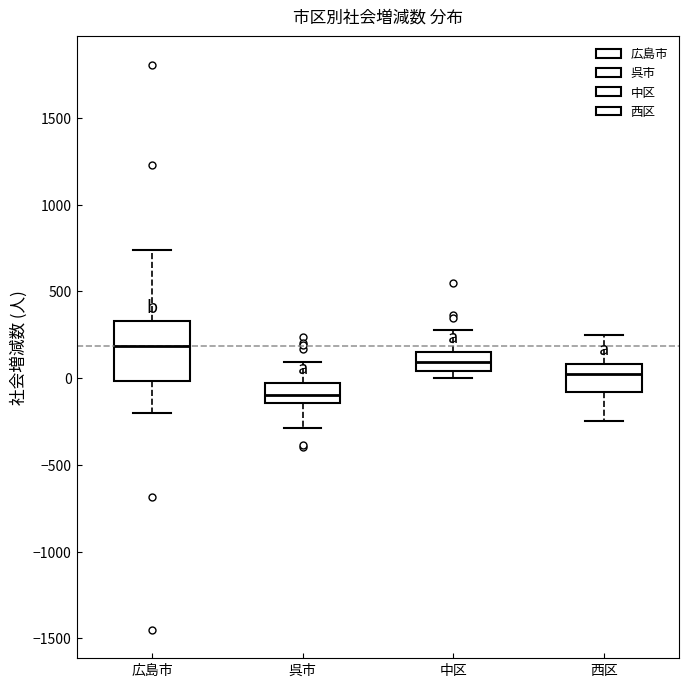

Which box is the tallest, from its lower edge to its upper edge?

広島市